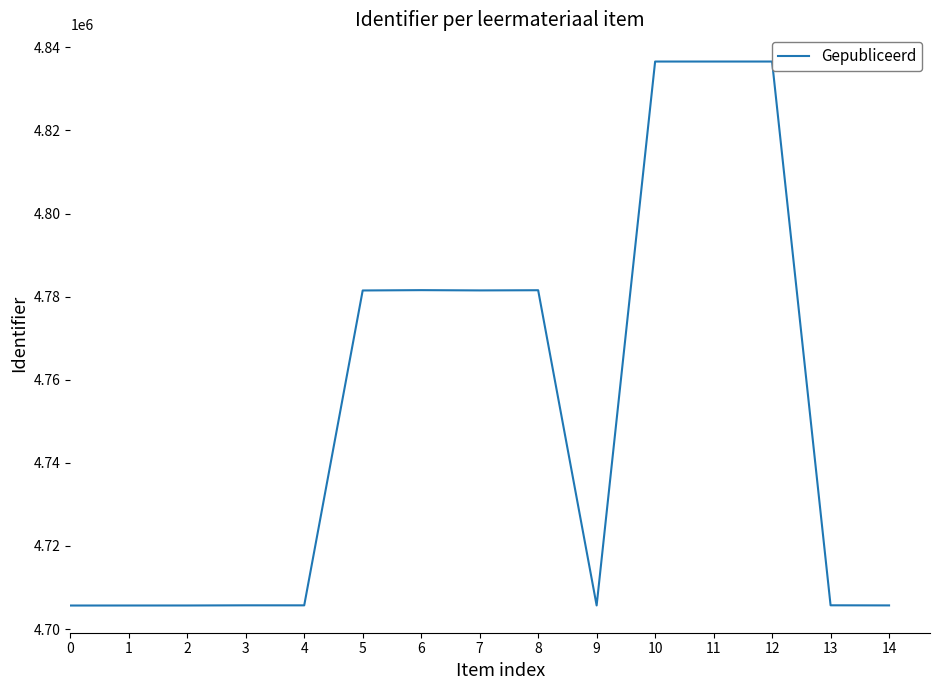

List the labels in order of value, largest first.

12, 11, 10, 6, 8, 7, 5, 13, 3, 4, 14, 9, 2, 1, 0